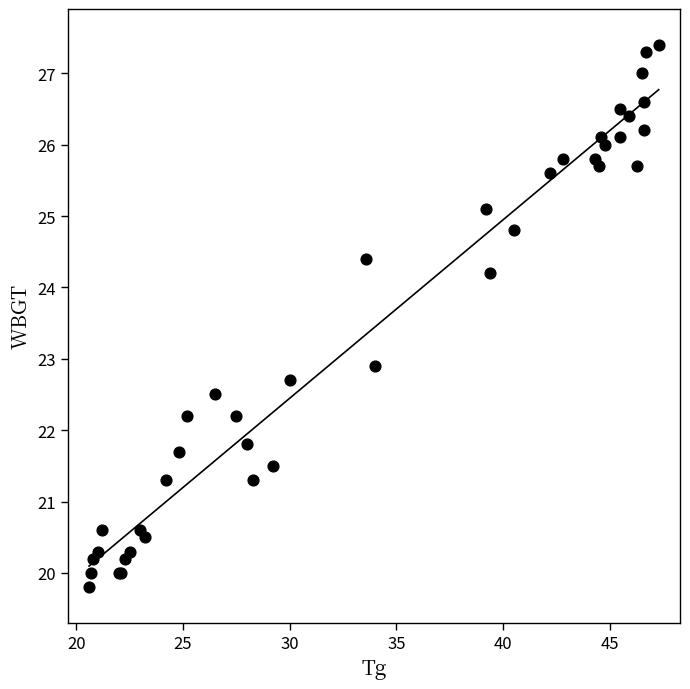

What Y value in the scatter plot is closest to 23?

22.9